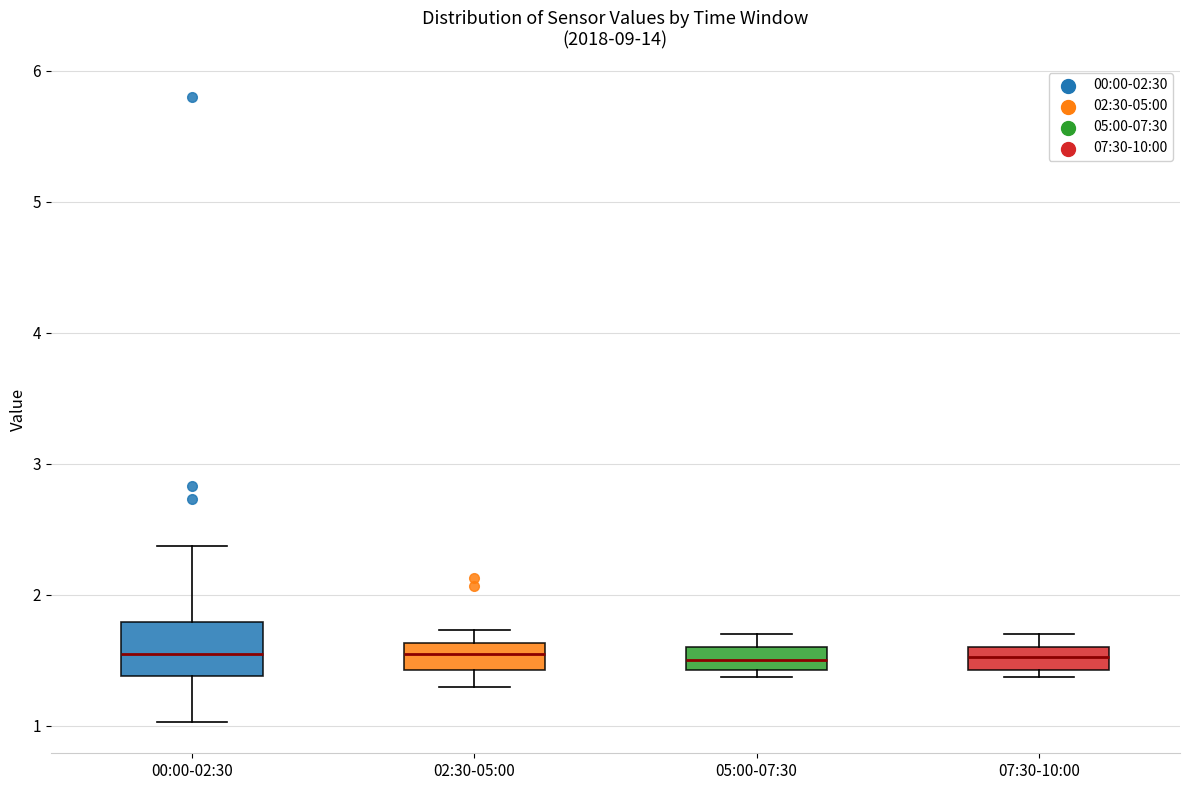

Reading left to right, transcribe this box plot: for each box, give where its median line is, the range the box spans, and where its two whiskers end, as read against the y-axis. The values are not printed on the chart, so give them approximately, as read against the axis.

00:00-02:30: median 1.6, box 1.4 to 1.8, whiskers 1.0 to 2.4
02:30-05:00: median 1.6 (inside the box), box 1.4 to 1.6, whiskers 1.3 to 1.7
05:00-07:30: median 1.5, box 1.4 to 1.6, whiskers 1.4 (just below the box's lower edge) to 1.7
07:30-10:00: median 1.5, box 1.4 to 1.6, whiskers 1.4 (just below the box's lower edge) to 1.7